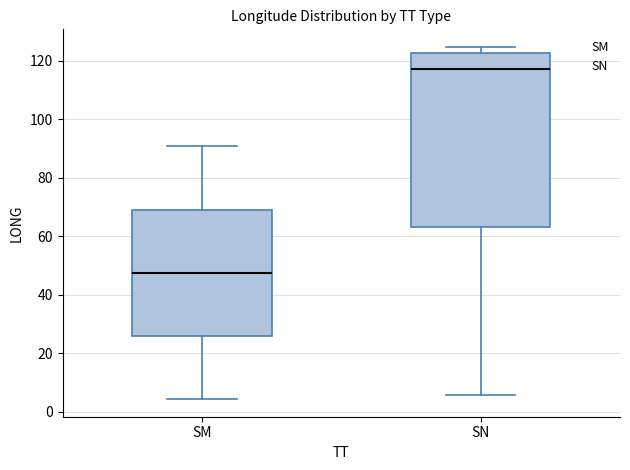

Reading left to right, transcribe this box plot: for each box, give where its median line is, the range the box spans, and where its two whiskers end, as read against the y-axis. The values are not printed on the chart, so give them approximately, as read against the axis.

SM: median 48, box 26 to 70, whiskers 4 to 90
SN: median 118, box 64 to 122, whiskers 6 to 124